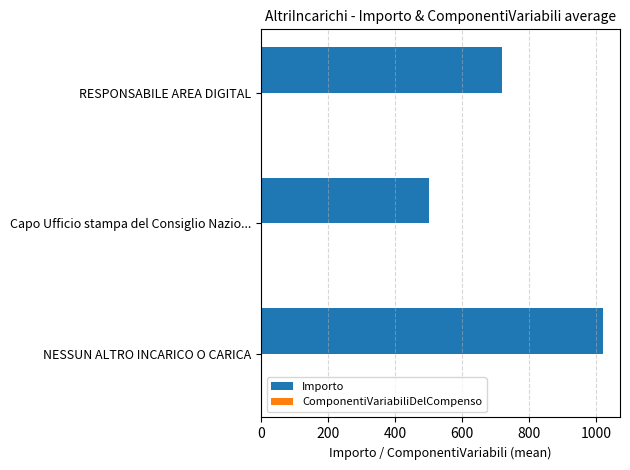

The chart shows a value of 654.3 at Capo Ufficio stampa del Consiglio Nazio.... True or false?

False